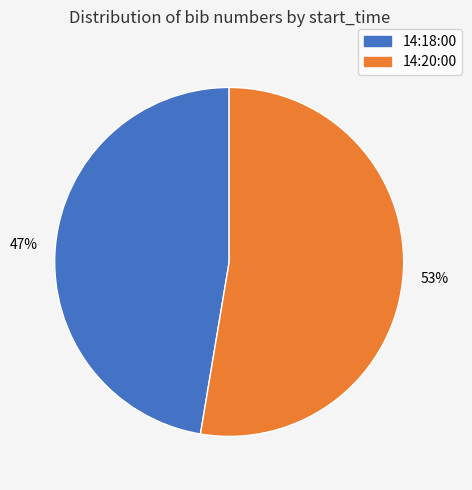

Which slice is the smallest?

14:18:00